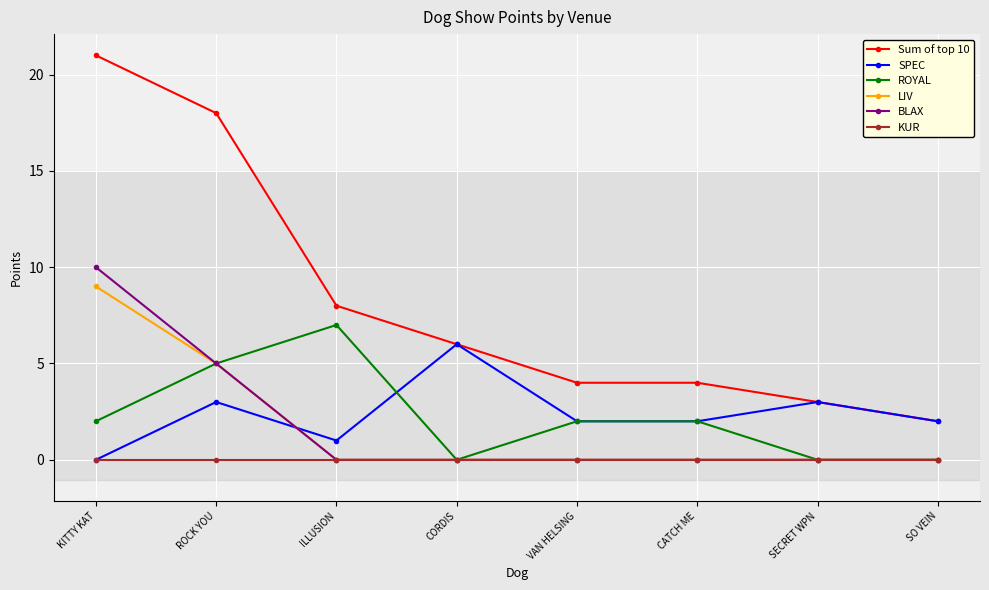

Between ILLUSION and CATCH ME, which series saw the biggest shift?

ROYAL